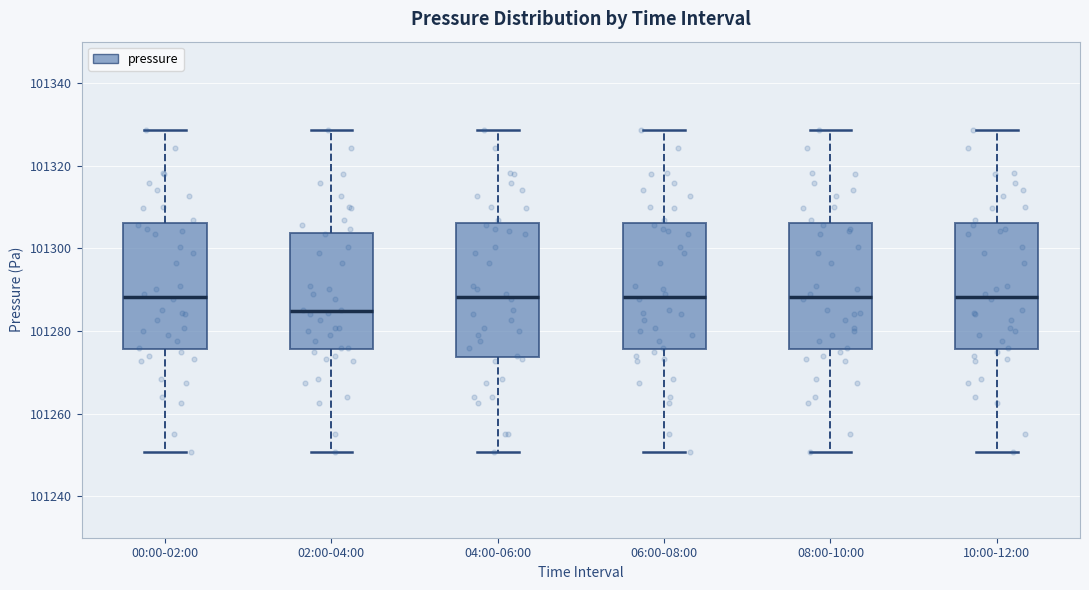

Where is the lower edge of the box for 10:00-12:00 on the y-axis? The values are not printed on the chart, so give them approximately, as read against the axis.

101276